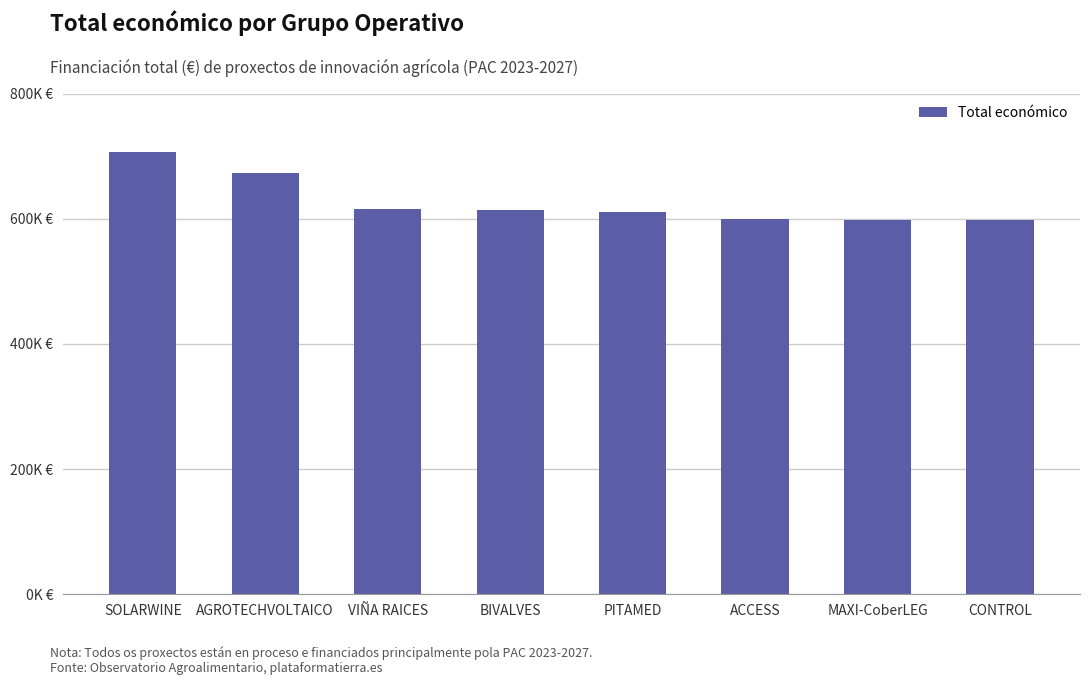

At which label is the value closest to 652647?

AGROTECHVOLTAICO